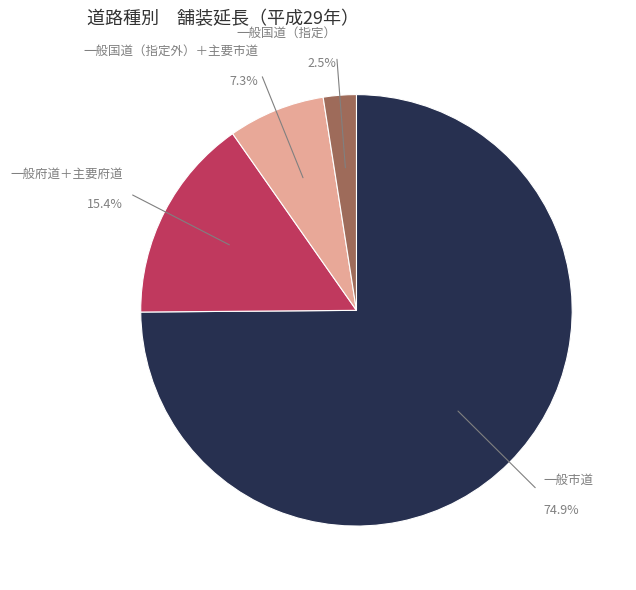

What is the smallest slice in the pie chart?

一般国道（指定）